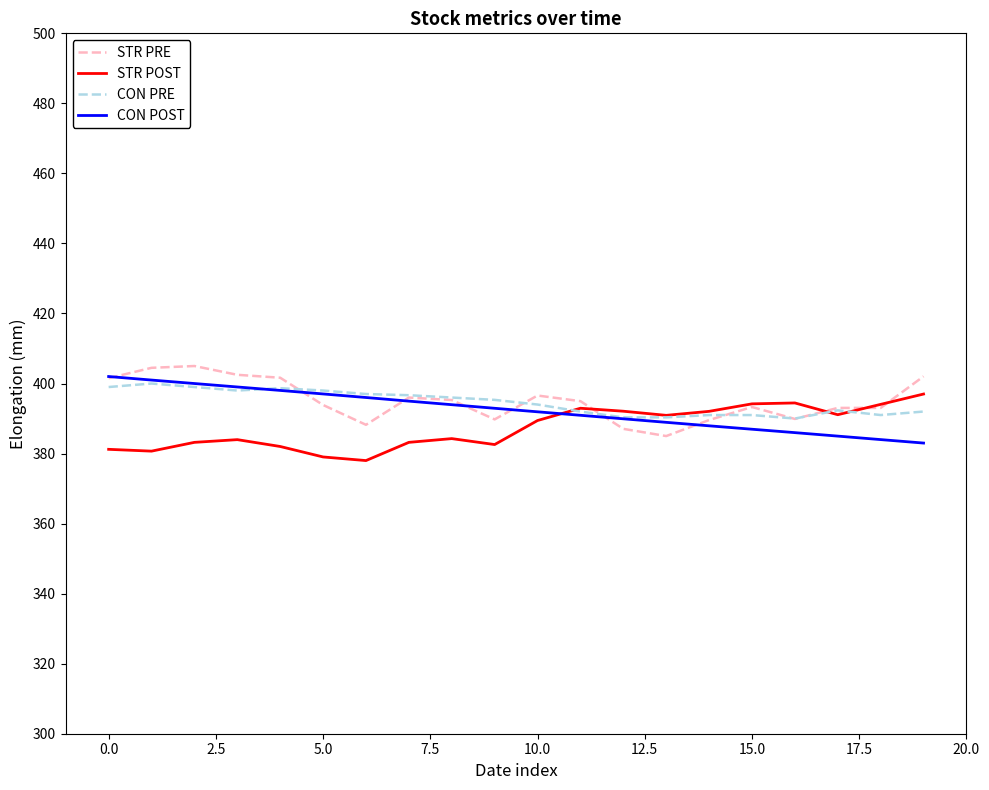

After their last crossing, which series has the higher values: CON POST or STR PRE?

STR PRE